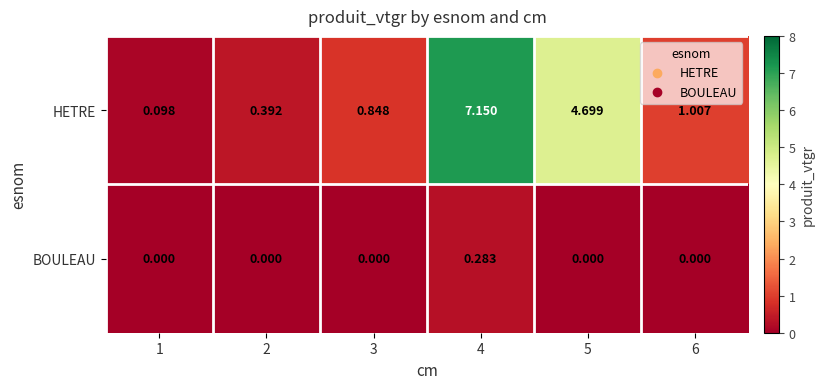

Rank the series by their maximum value, from highest to lowest.

HETRE, BOULEAU